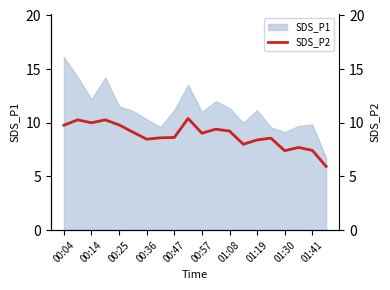

True or false: the data shows 9.2 at 01:08.

True